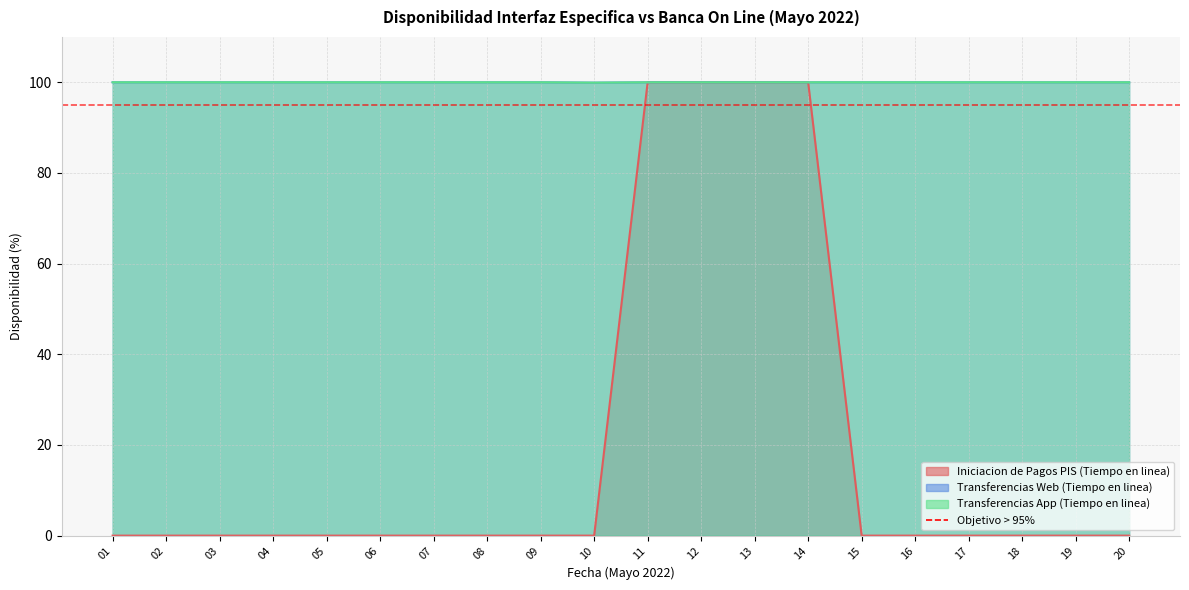

At which label is Transferencias Web (Tiempo en linea) closest to 99?

10